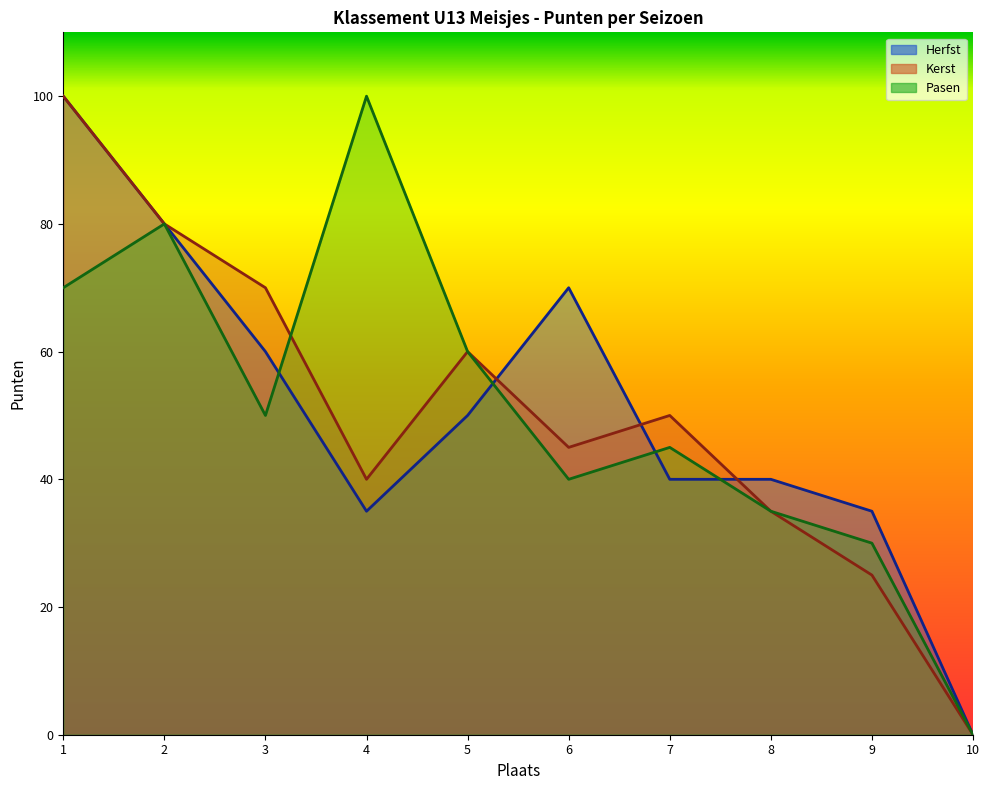

Reading left to right, transcribe all the data shown in this chart.

Herfst: 100	80	60	35	50	70	40	40	35	0
Kerst: 100	80	70	40	60	45	50	35	25	0
Pasen: 70	80	50	100	60	40	45	35	30	0